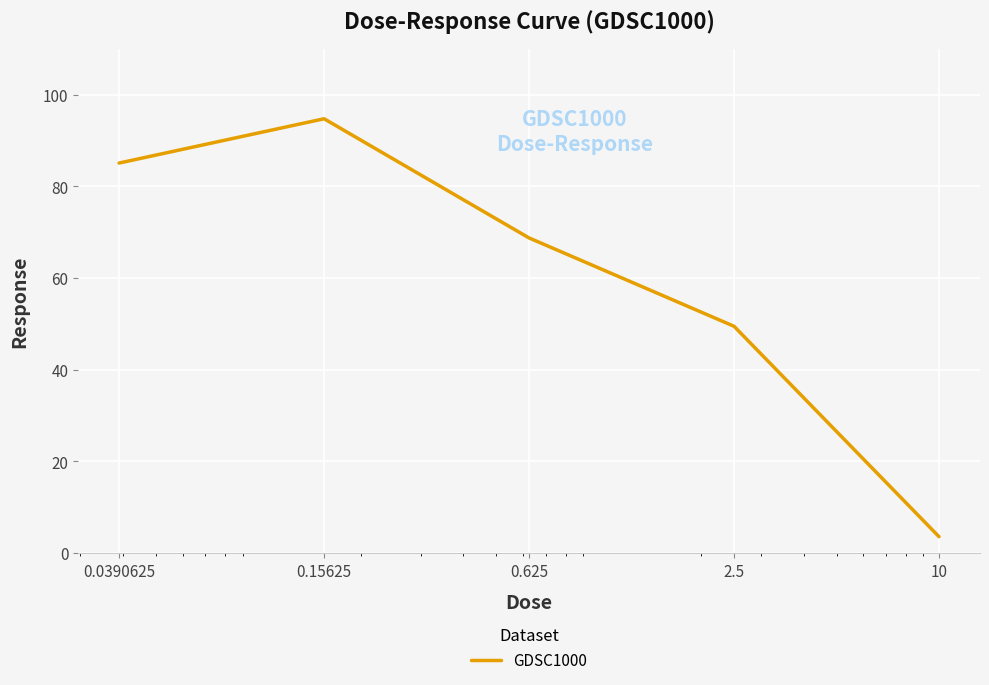

What is the greatest value displayed?

94.8